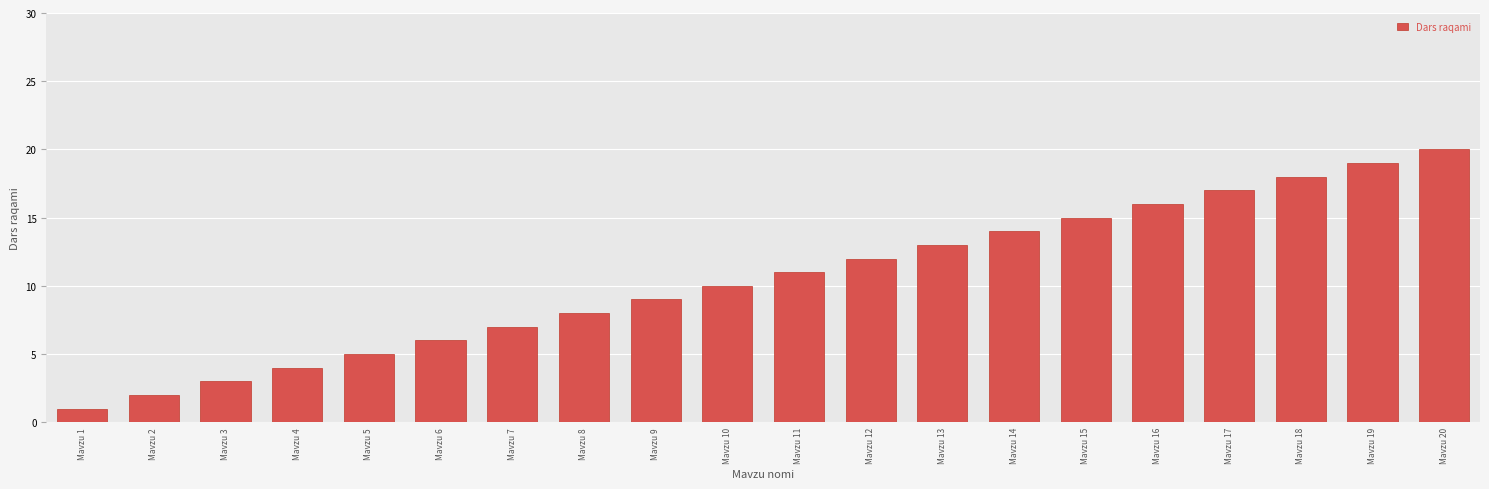

List the labels in order of value, largest first.

Mavzu 20, Mavzu 19, Mavzu 18, Mavzu 17, Mavzu 16, Mavzu 15, Mavzu 14, Mavzu 13, Mavzu 12, Mavzu 11, Mavzu 10, Mavzu 9, Mavzu 8, Mavzu 7, Mavzu 6, Mavzu 5, Mavzu 4, Mavzu 3, Mavzu 2, Mavzu 1